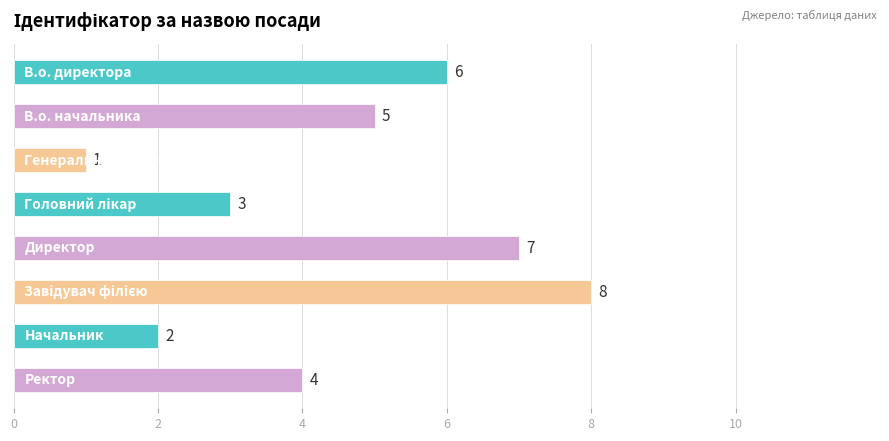

What is the value of the 2nd bar from the top?

5